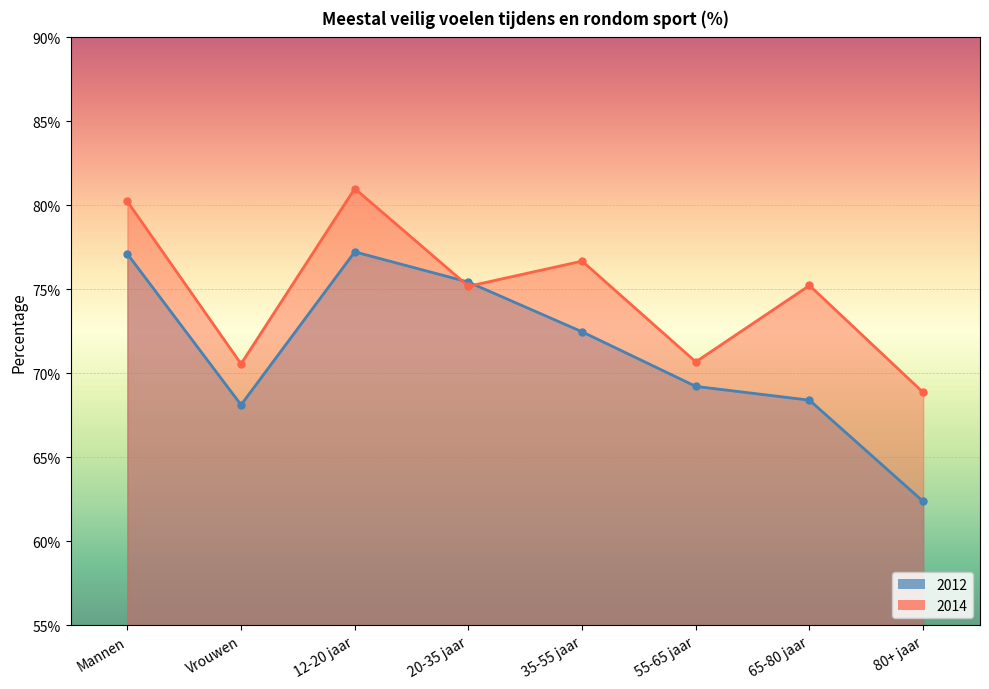

At which label does 2014 first exceed 75?

Mannen